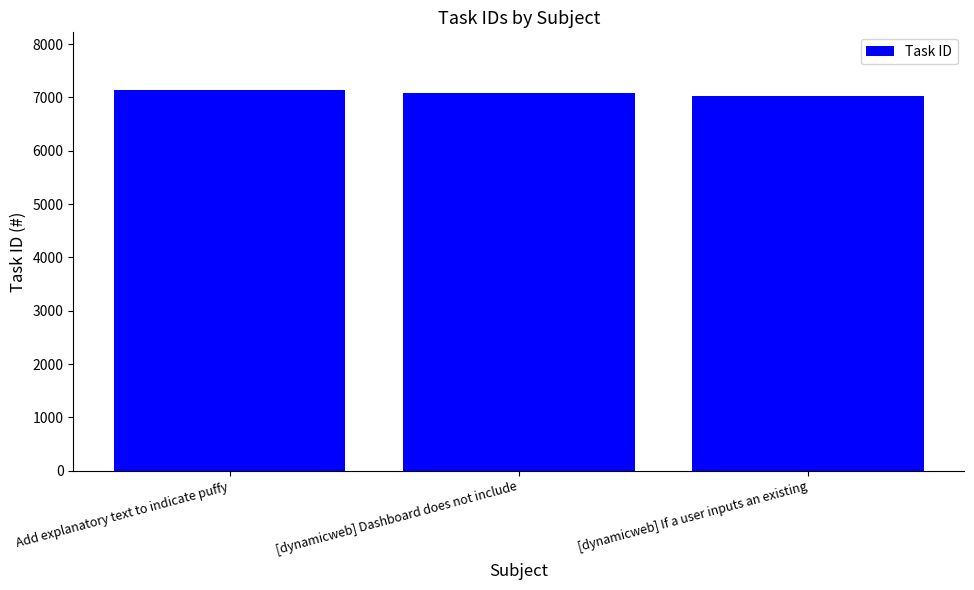

Reading right to left, what are all the values shown in this chart?

[dynamicweb] If a user inputs an existing=7032	[dynamicweb] Dashboard does not include=7088	Add explanatory text to indicate puffy=7147